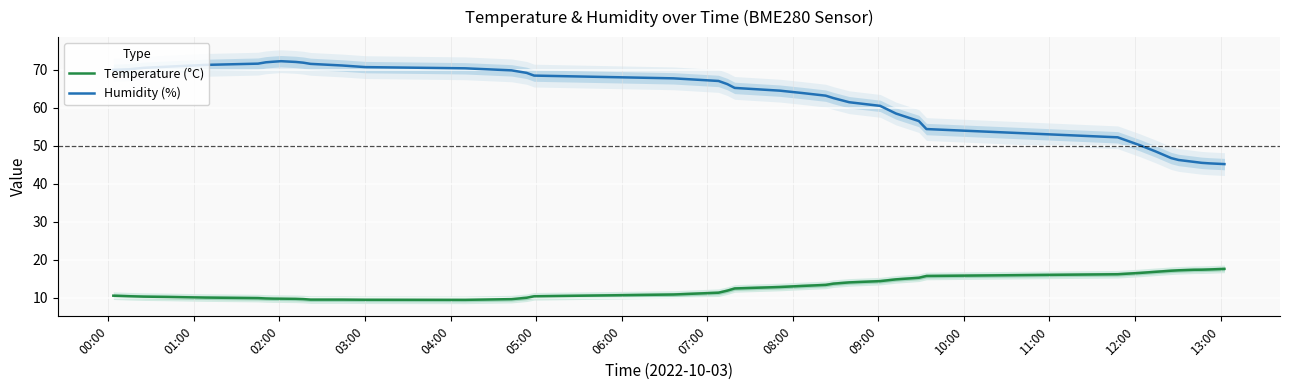

True or false: Humidity (%) and Temperature (°C) intersect in this chart.

False